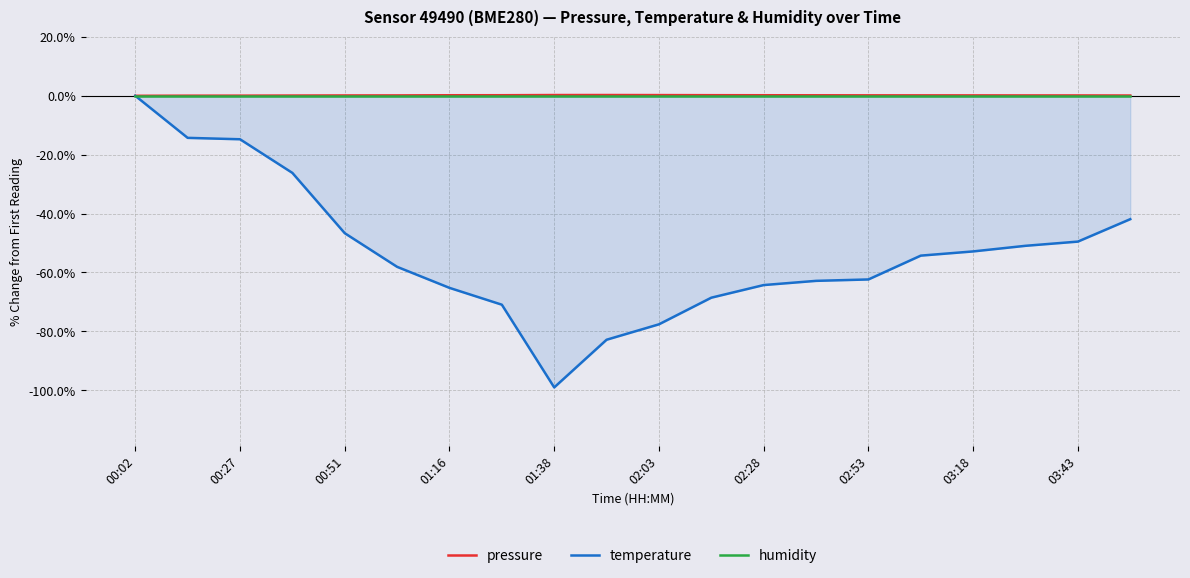

At which label does temperature reach its minimum?

01:38